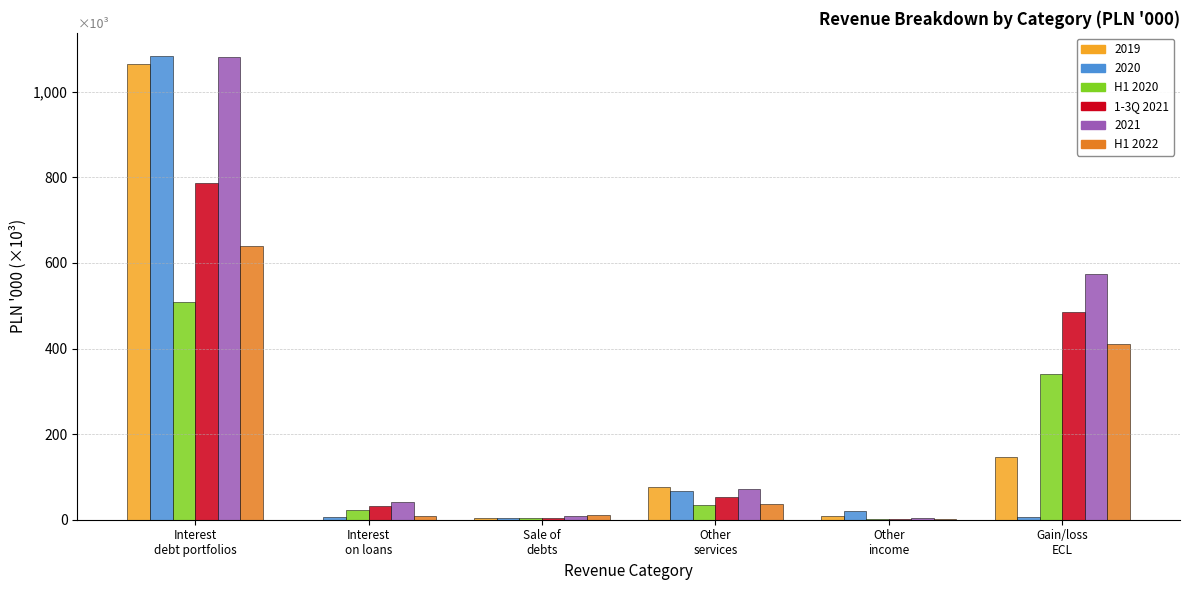

Does the chart contain stacked bars?

No